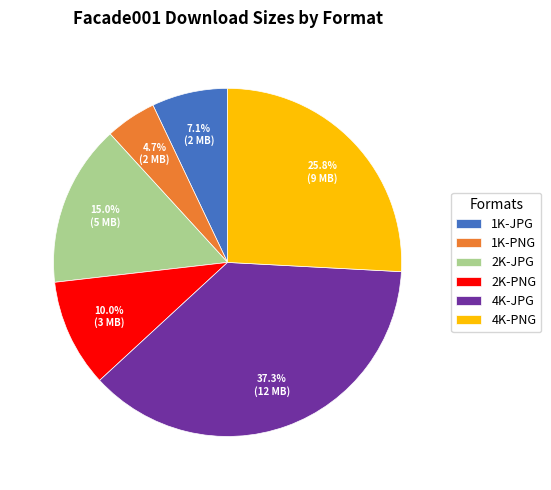

True or false: 2K-PNG accounts for 10% of the total.

True